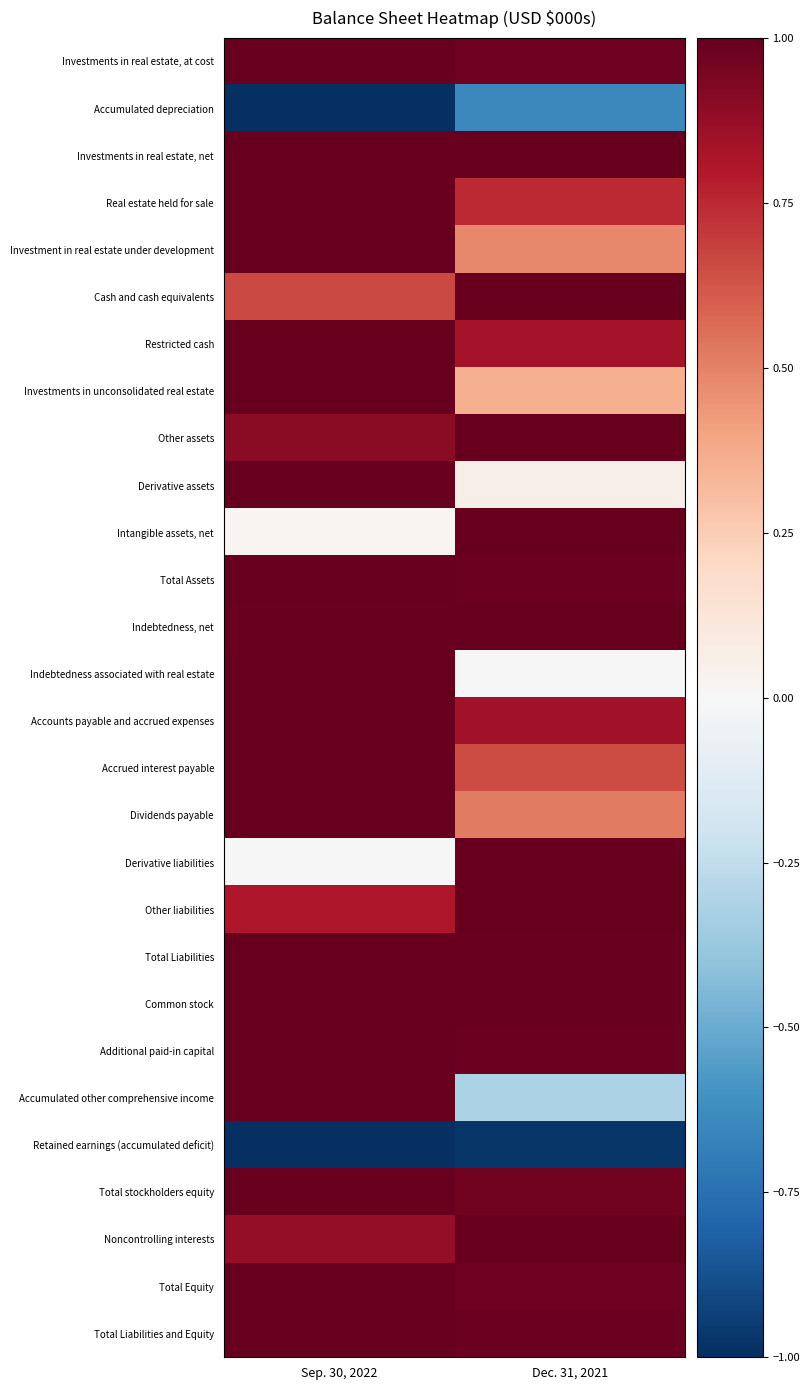

List the series in order of their peak value, highest first.

Investments in real estate, at cost, Investments in real estate, net, Real estate held for sale, Investment in real estate under development, Cash and cash equivalents, Restricted cash, Investments in unconsolidated real estate, Other assets, Derivative assets, Intangible assets, net, Total Assets, Indebtedness, net, Indebtedness associated with real estate, Accounts payable and accrued expenses, Accrued interest payable, Dividends payable, Derivative liabilities, Other liabilities, Total Liabilities, Common stock, Additional paid-in capital, Accumulated other comprehensive income, Total stockholders equity, Noncontrolling interests, Total Equity, Total Liabilities and Equity, Accumulated depreciation, Retained earnings (accumulated deficit)